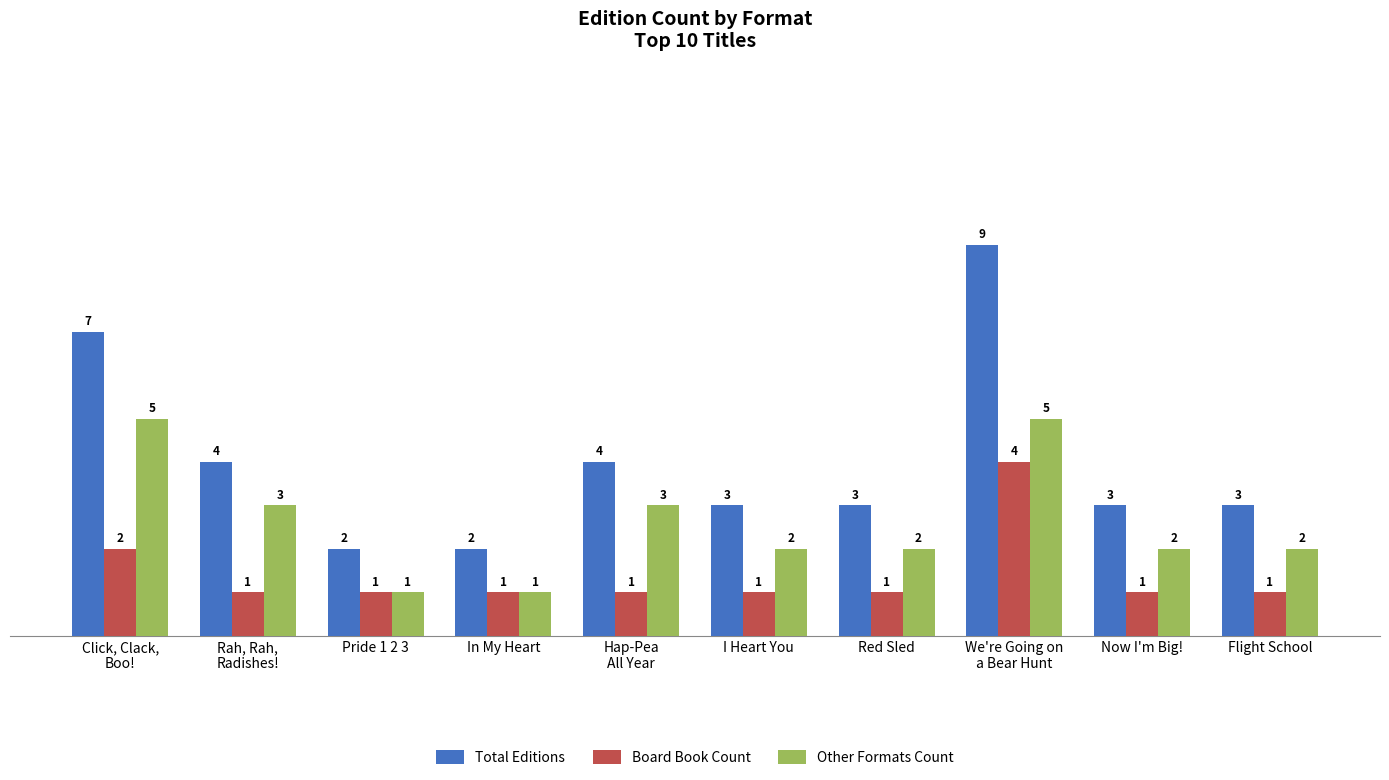

What is the difference between the highest and lowest values at Now I'm Big!?

2